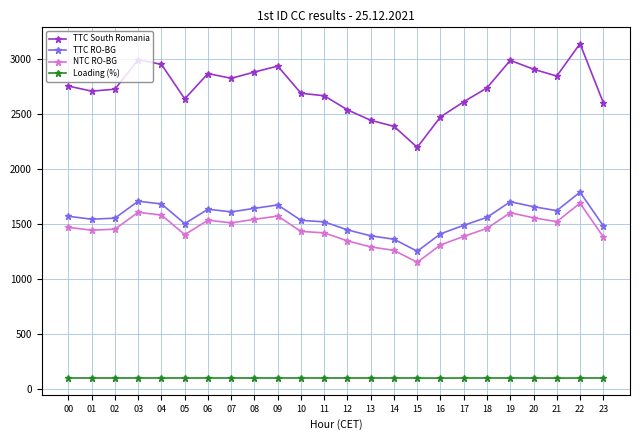

The value of NTC RO-BG at 06 is 788. True or false?

False